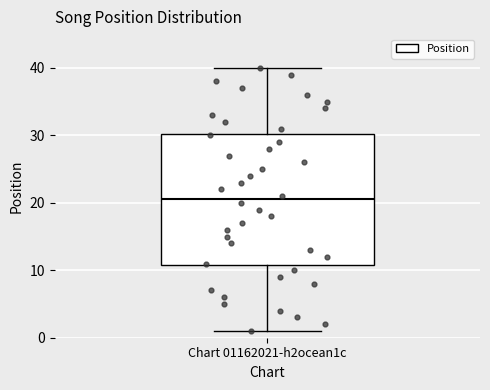

Transcribe this box plot: give where the median line is, the range the box spans, and where the two whiskers end, as read against the y-axis. The values are not printed on the chart, so give them approximately, as read against the axis.

median 21, box 11 to 30, whiskers 1 to 40